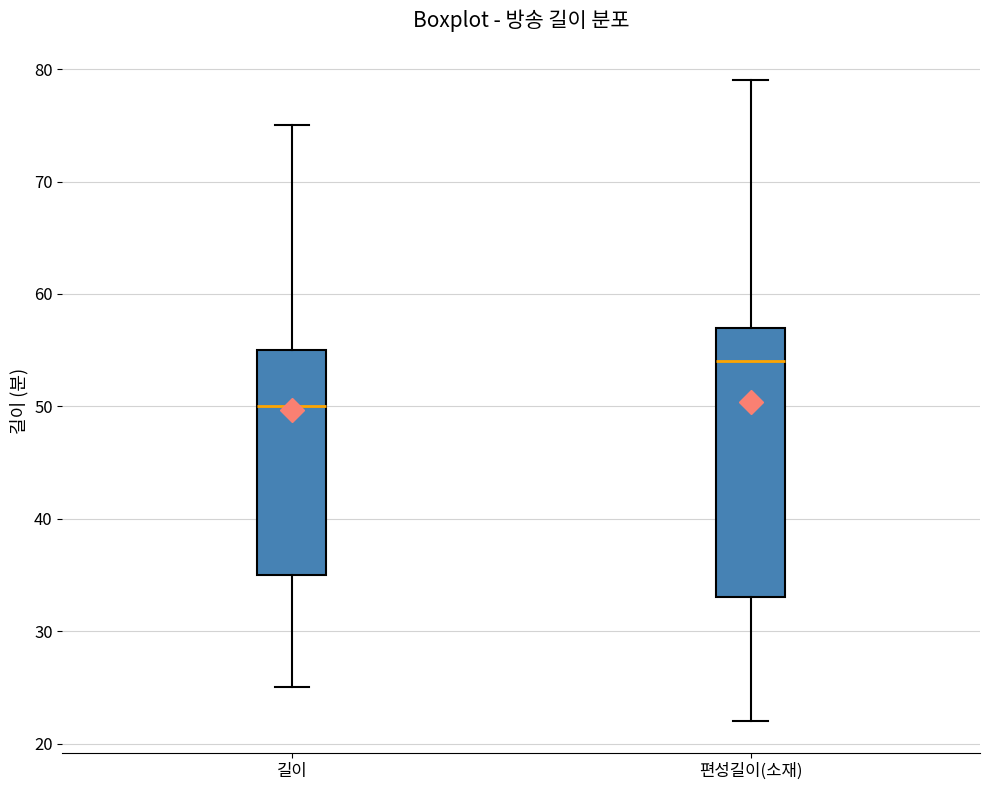

Which box has the highest median line?

편성길이(소재)